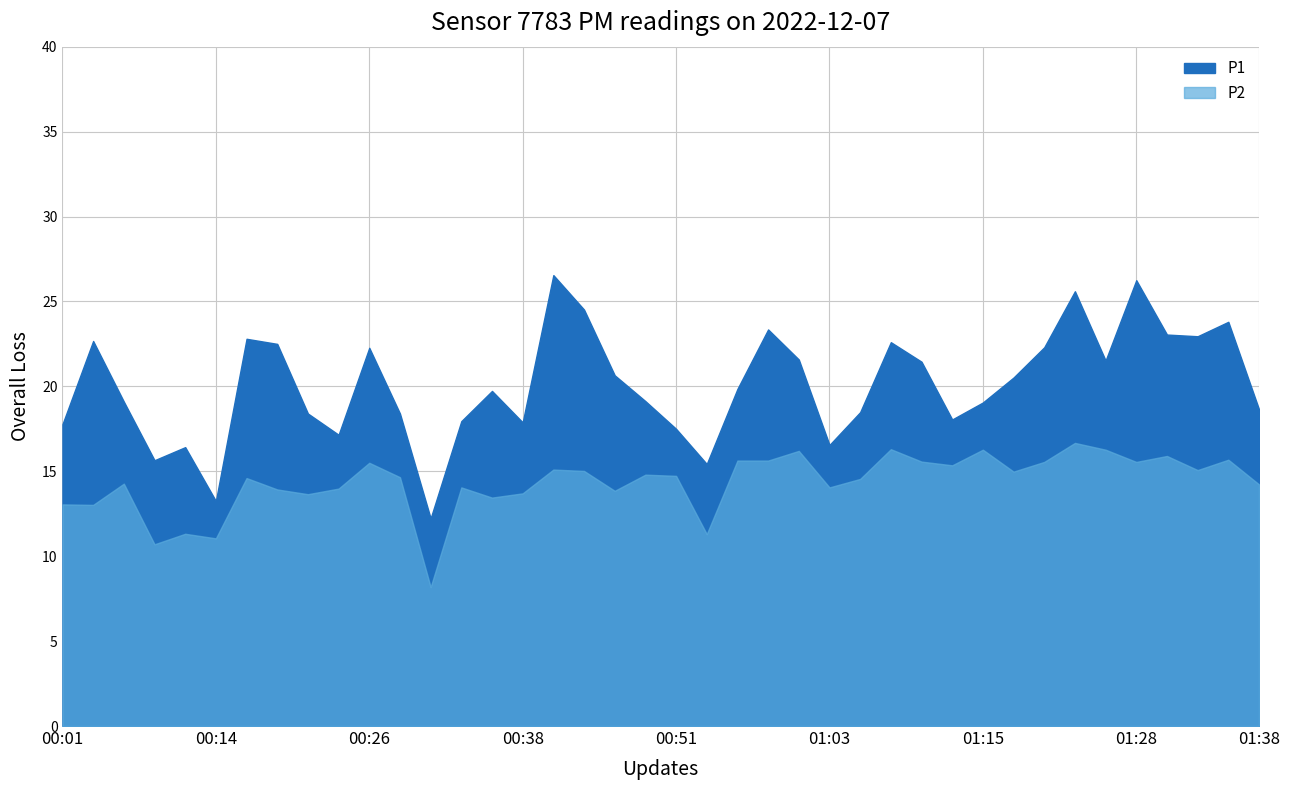

At 00:01, list the series in order from smallest to largest.

P2, P1